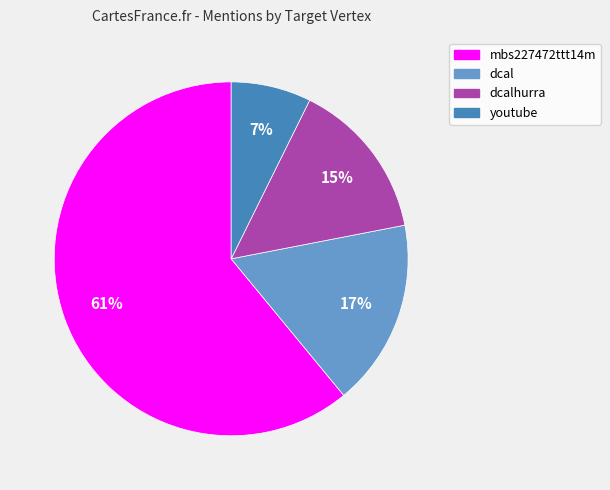

Is there any slice that represents more than half of the pie?

Yes